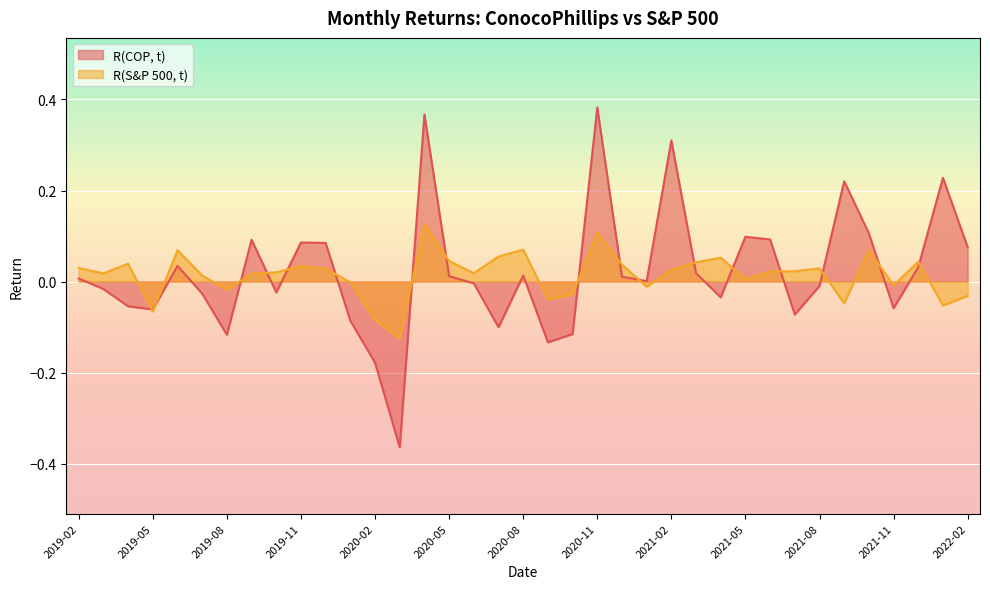

Reading left to right, extract all data points from this chart.

R(COP, t): 0.0	-0.0	-0.1	-0.1	0.0	-0.0	-0.1	0.1	-0.0	0.1	0.1	-0.1	-0.2	-0.4	0.4	0.0	-0.0	-0.1	0.0	-0.1	-0.1	0.4	0.0	0.0	0.3	0.0	-0.0	0.1	0.1	-0.1	-0.0	0.2	0.1	-0.1	0.0	0.2	0.1
R(S&P 500, t): 0.0	0.0	0.0	-0.1	0.1	0.0	-0.0	0.0	0.0	0.0	0.0	-0.0	-0.1	-0.1	0.1	0.0	0.0	0.1	0.1	-0.0	-0.0	0.1	0.0	-0.0	0.0	0.0	0.1	0.0	0.0	0.0	0.0	-0.0	0.1	-0.0	0.0	-0.1	-0.0